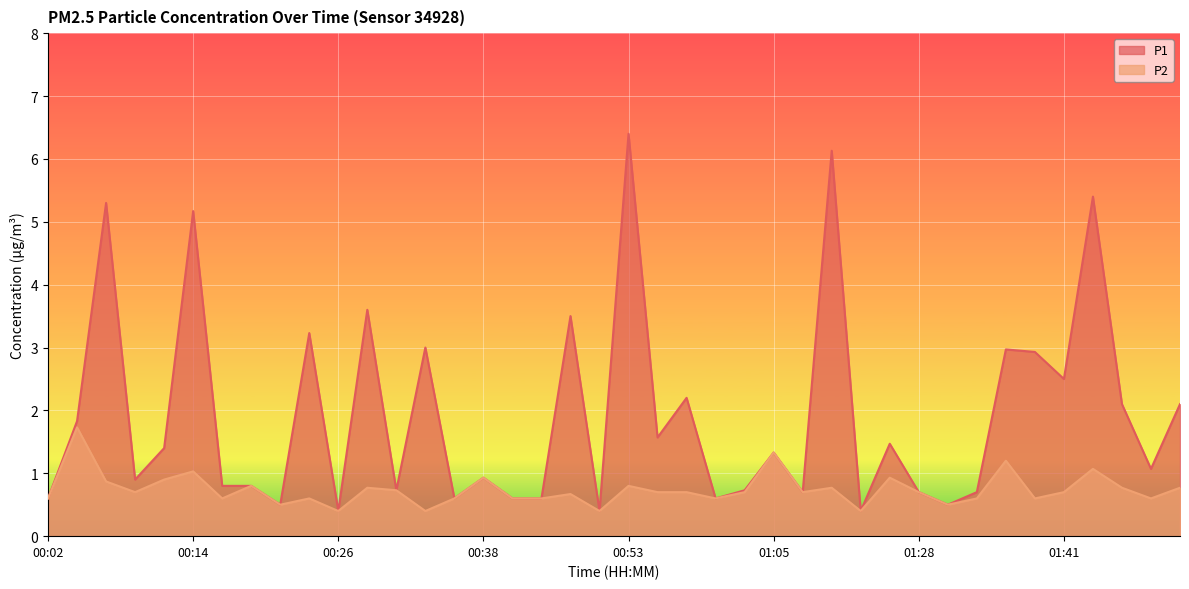

In P2, how many points are higher than both neighbors (excluding endpoints)?

13